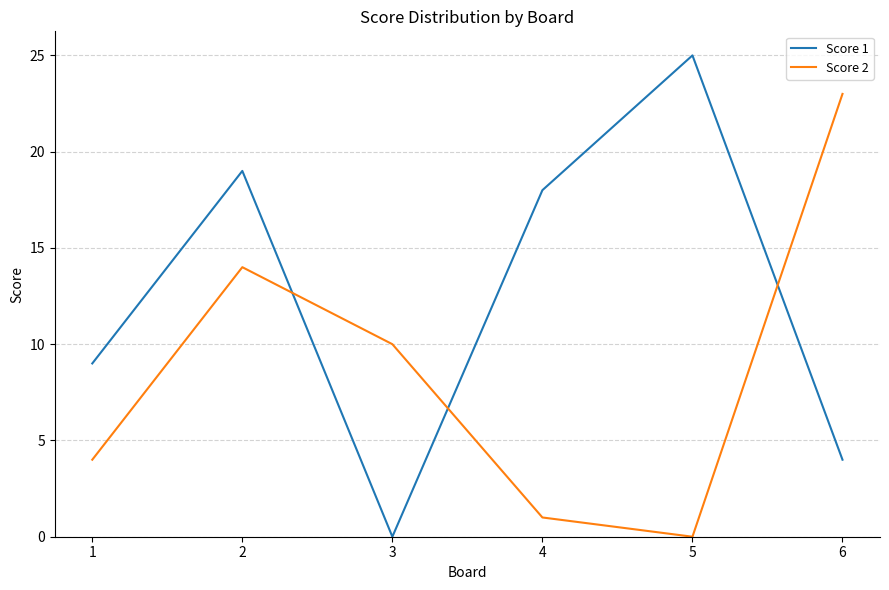

What is the sum of all Score 1 values?

75